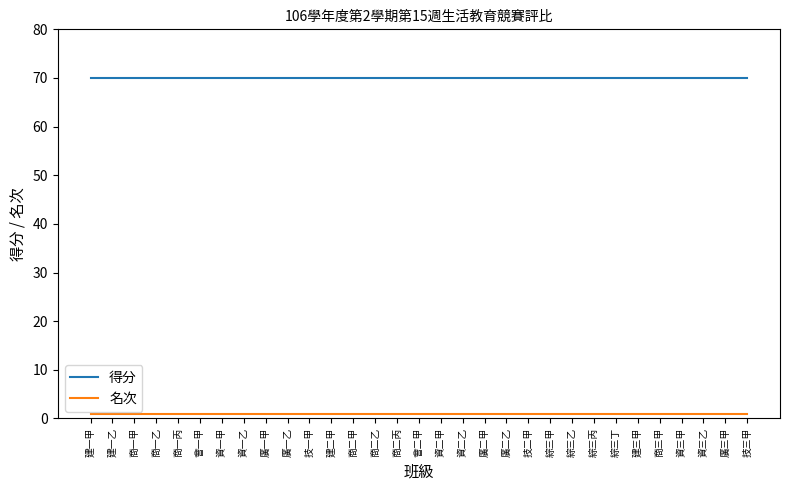

True or false: 得分 and 名次 cross at least once.

False